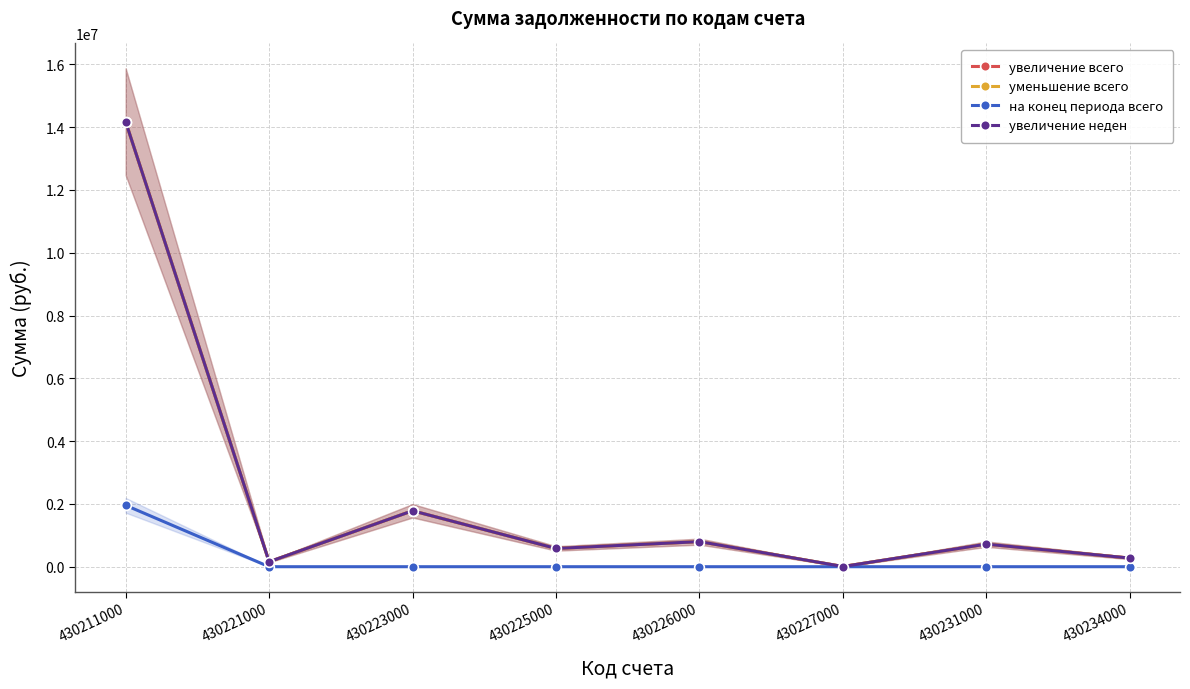

What is the maximum value shown in the chart?

14170009.7